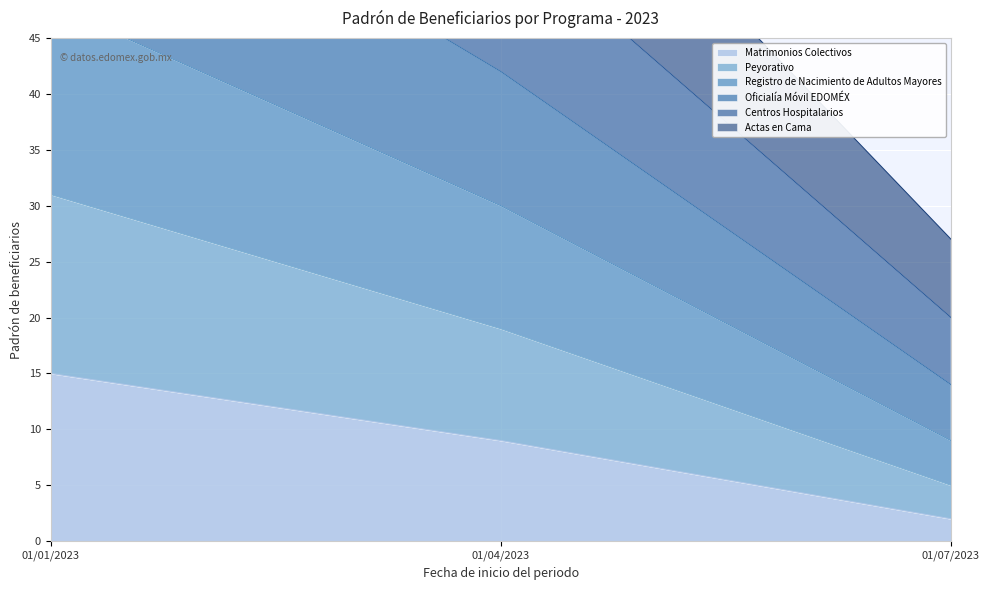

Which series has the largest range (max minus min)?

Actas en Cama